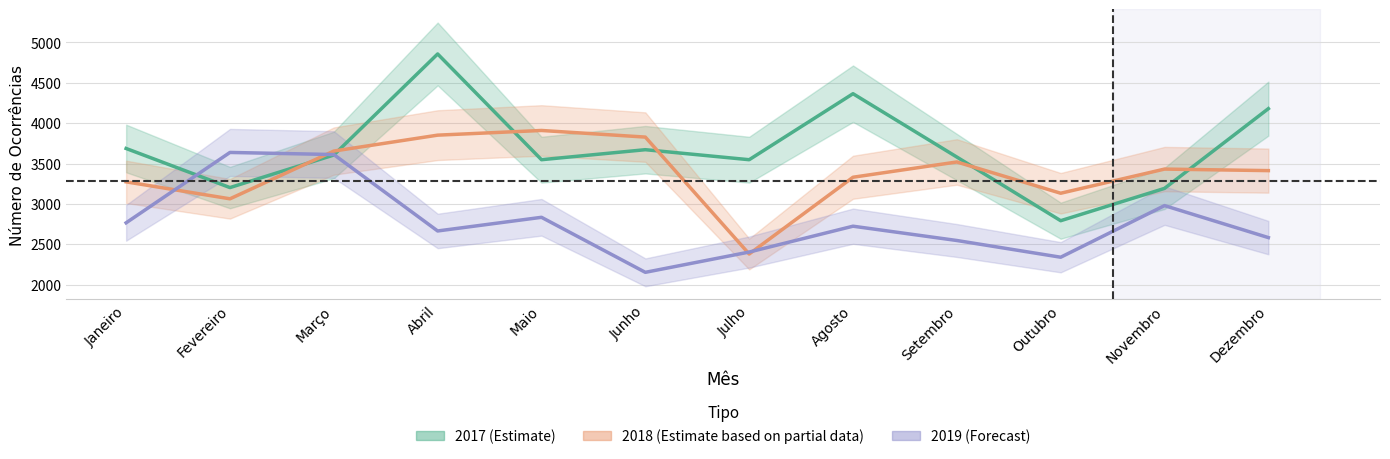

In 2017 (Estimate), how many points are higher than both neighbors (excluding endpoints)?

3